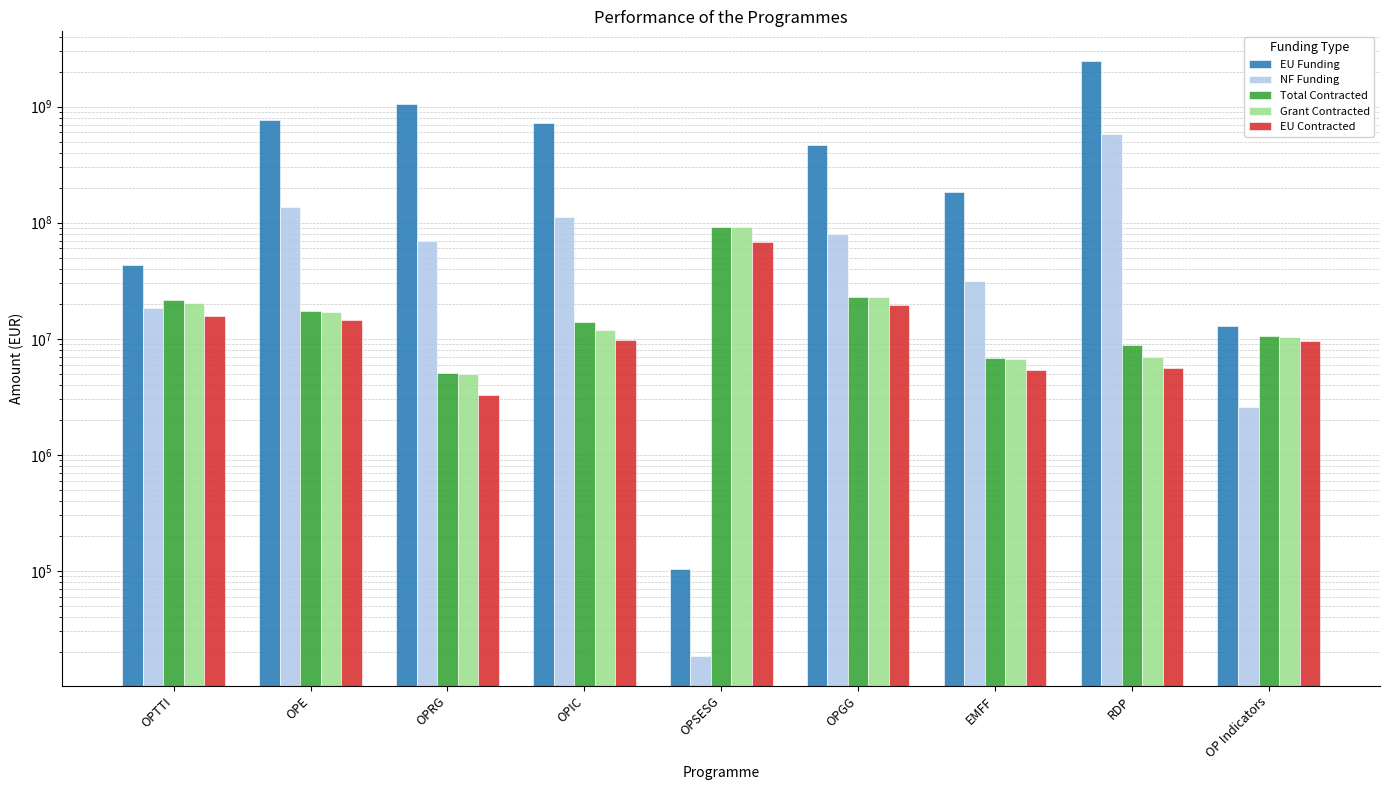

Where is Total Contracted nearest to the value 48562242?

OPGG